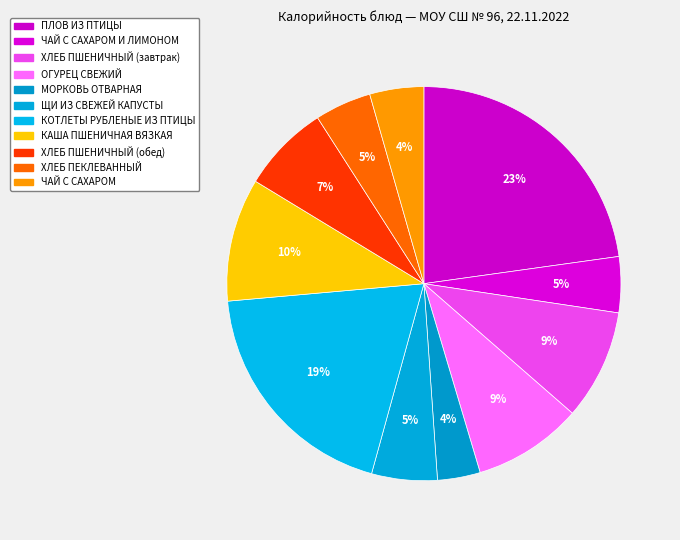

To the nearest percent, what percentage of the pie is ХЛЕБ ПШЕНИЧНЫЙ (завтрак)?

9%